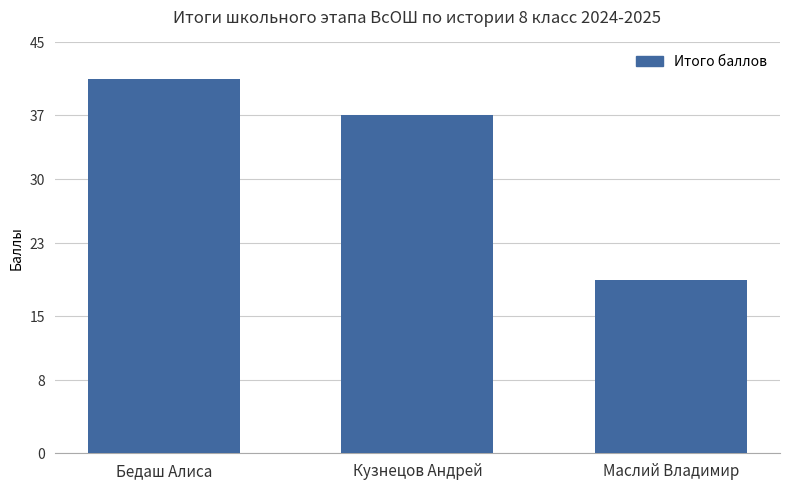

Reading right to left, what are all the values shown in this chart?

19	37	41